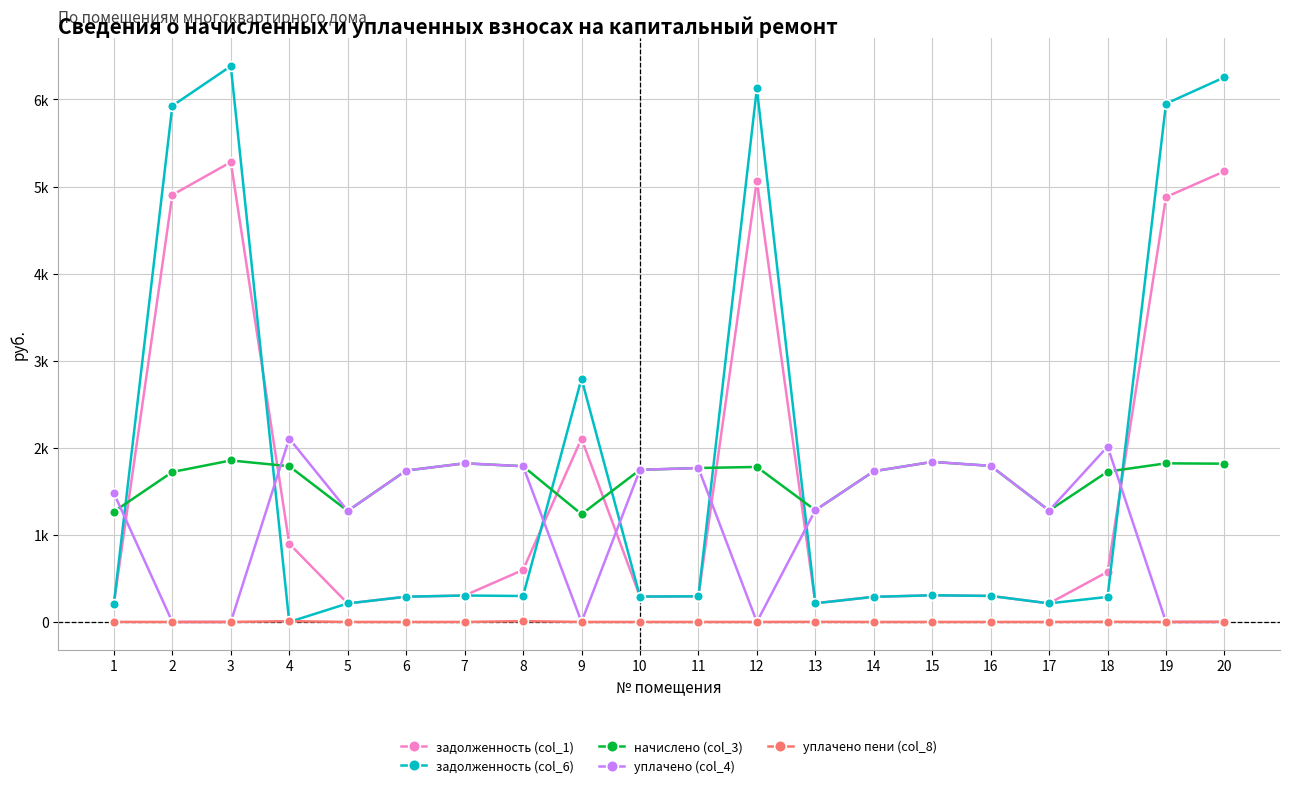

True or false: уплачено пени (col_8) and начислено (col_3) intersect in this chart.

False